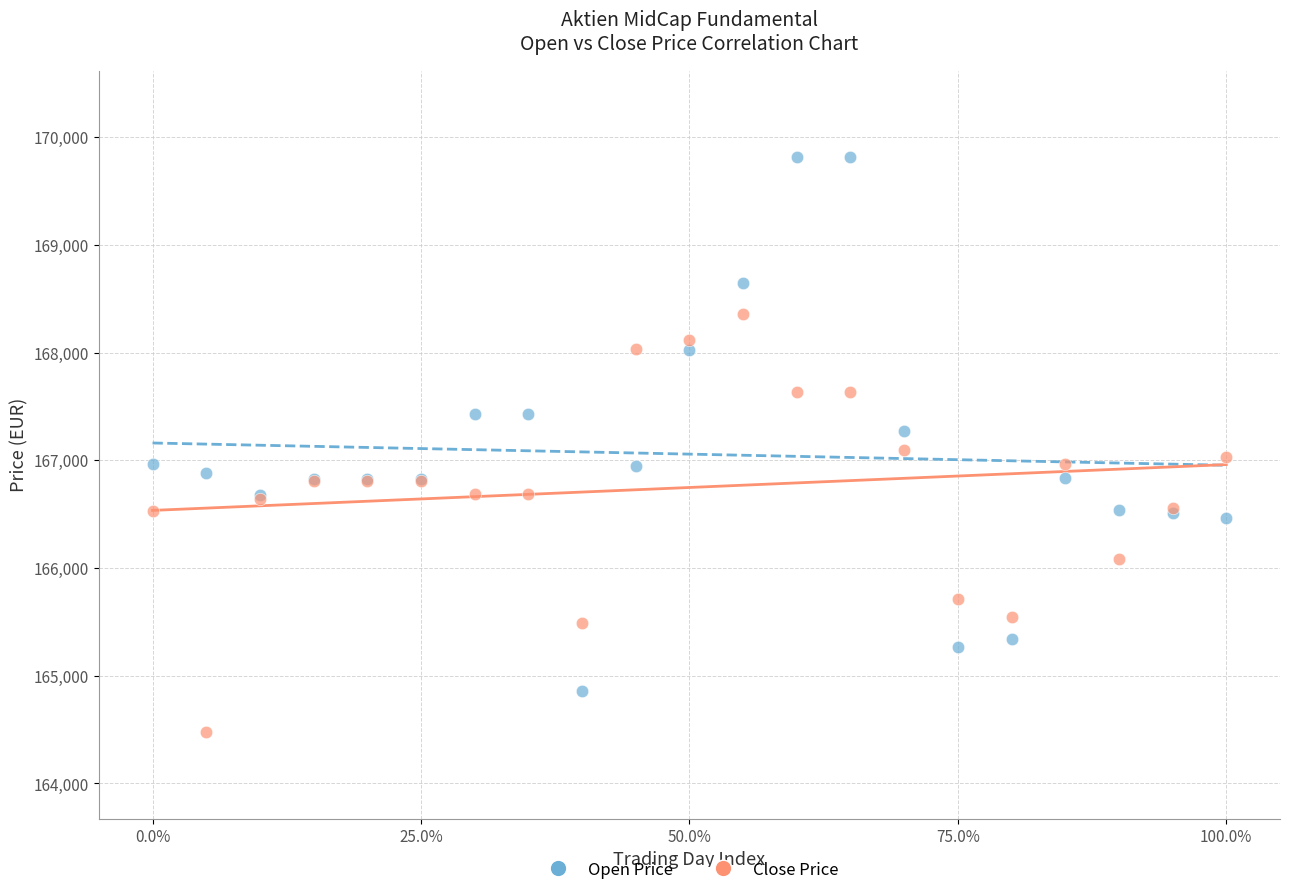

Which series contains the highest Y value?

Open Price